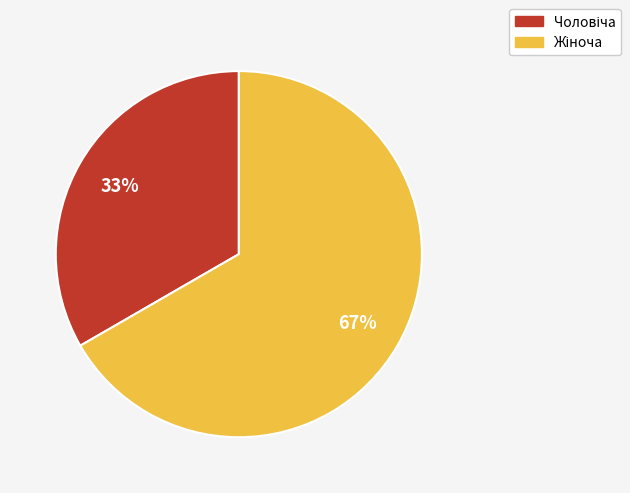

Is there any slice that represents more than half of the pie?

Yes